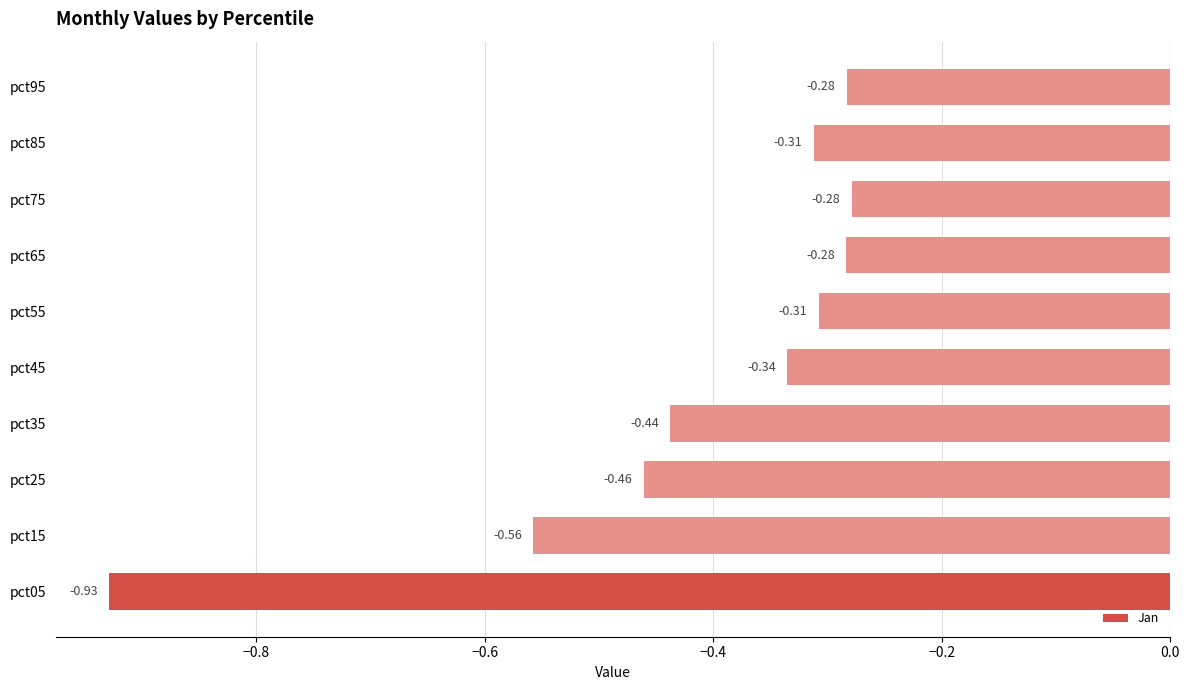

What is the change in value from pct05 to pct35?

+0.5